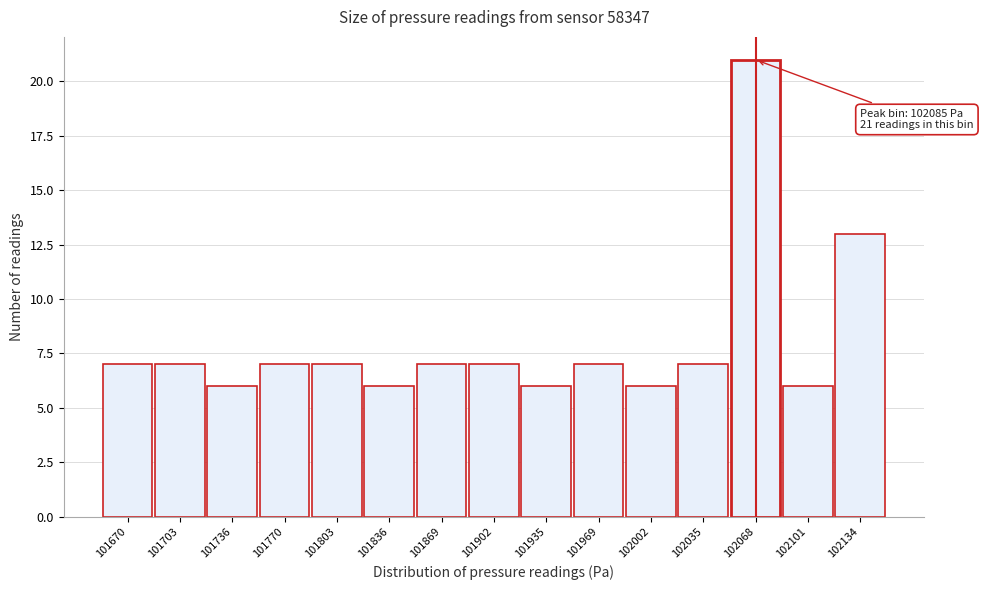

Reading left to right, transcribe all the data shown in this chart.

7	7	6	7	7	6	7	7	6	7	6	7	21	6	13